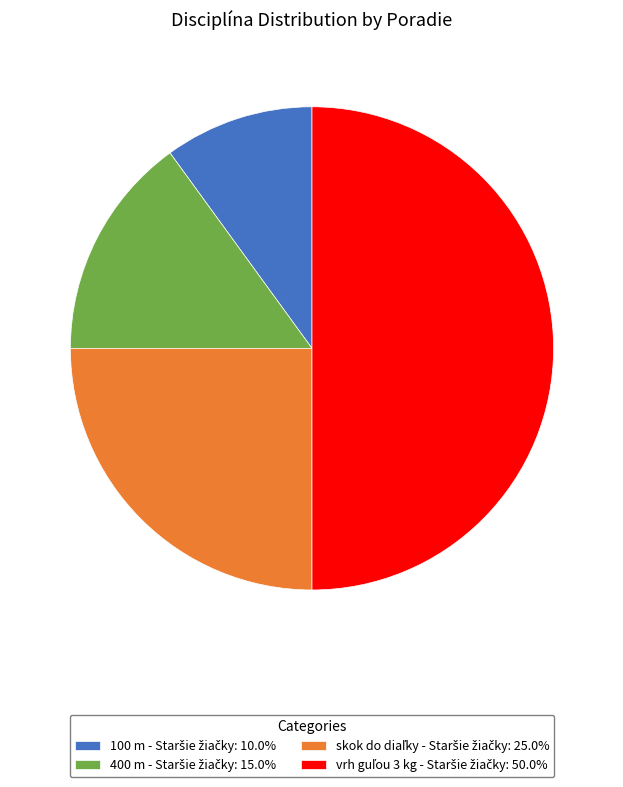

Approximately how many times larger is the value at vrh guľou 3 kg - Staršie žiačky compared to 100 m - Staršie žiačky?

5.0